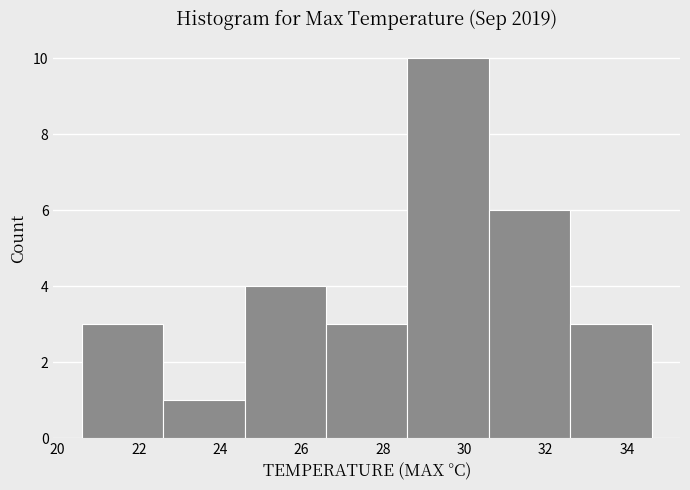

Reading left to right, list every bar in this chart as the range it spans on the x-axis followed by its height. The values are not printed on the chart, so give them approximately, as read against the axis.

20.6 to 22.6: 3
22.6 to 24.6: 1
24.6 to 26.6: 4
26.6 to 28.6: 3
28.6 to 30.6: 10
30.6 to 32.6: 6
32.6 to 34.6: 3